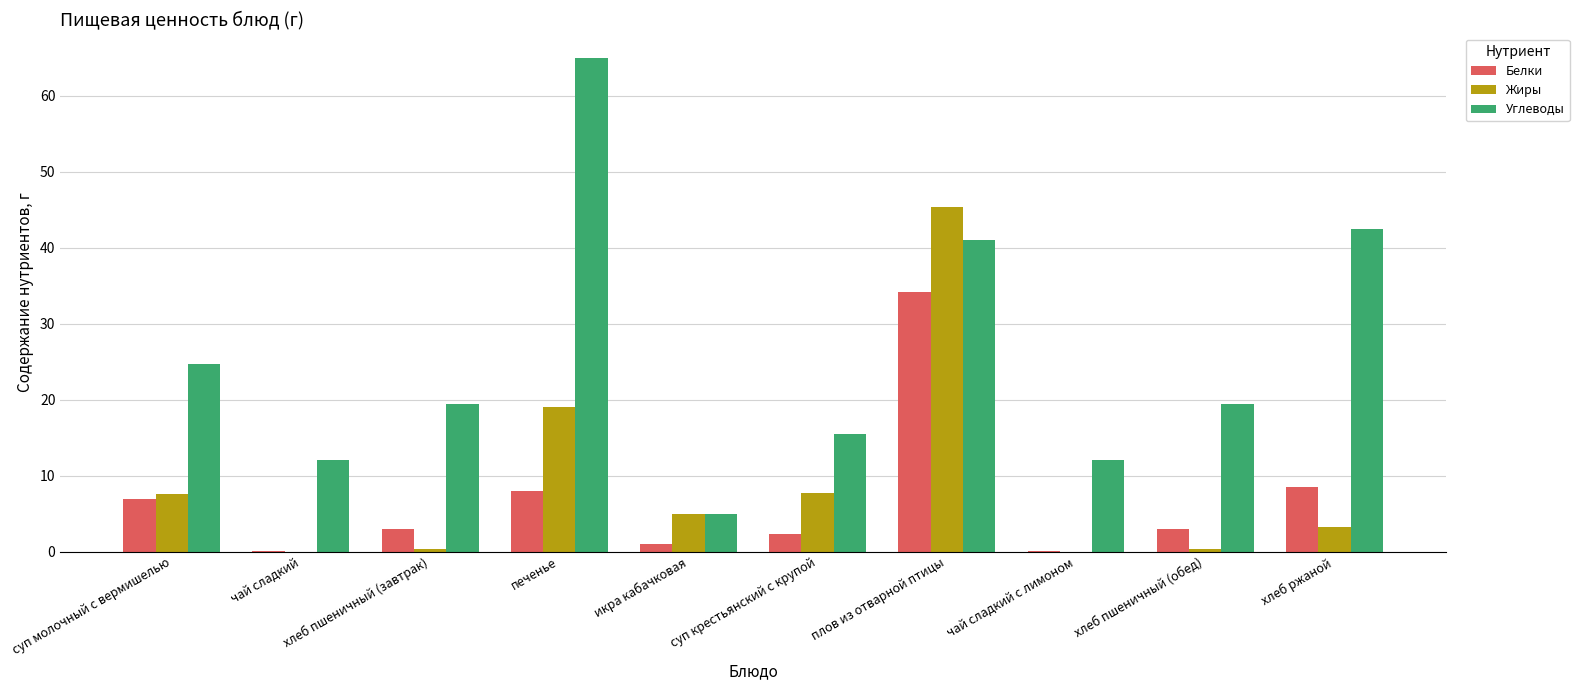

Where is Жиры nearest to the value 22?

печенье